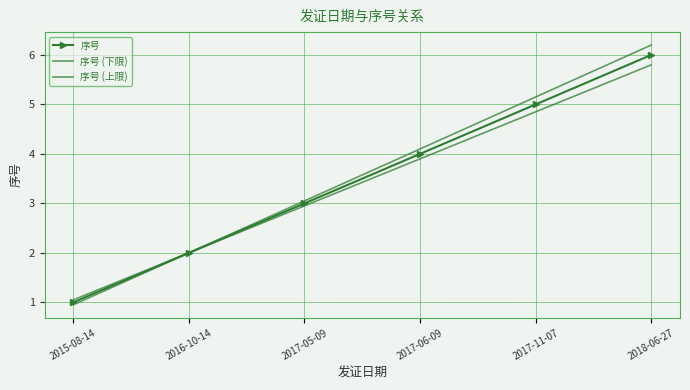

Reading left to right, extract all data points from this chart.

序号: 1.0	2.0	3.0	4.0	5.0	6.0
序号 (下限): 1.1	2.0	2.9	3.9	4.8	5.8
序号 (上限): 1.0	2.0	3.1	4.1	5.2	6.2